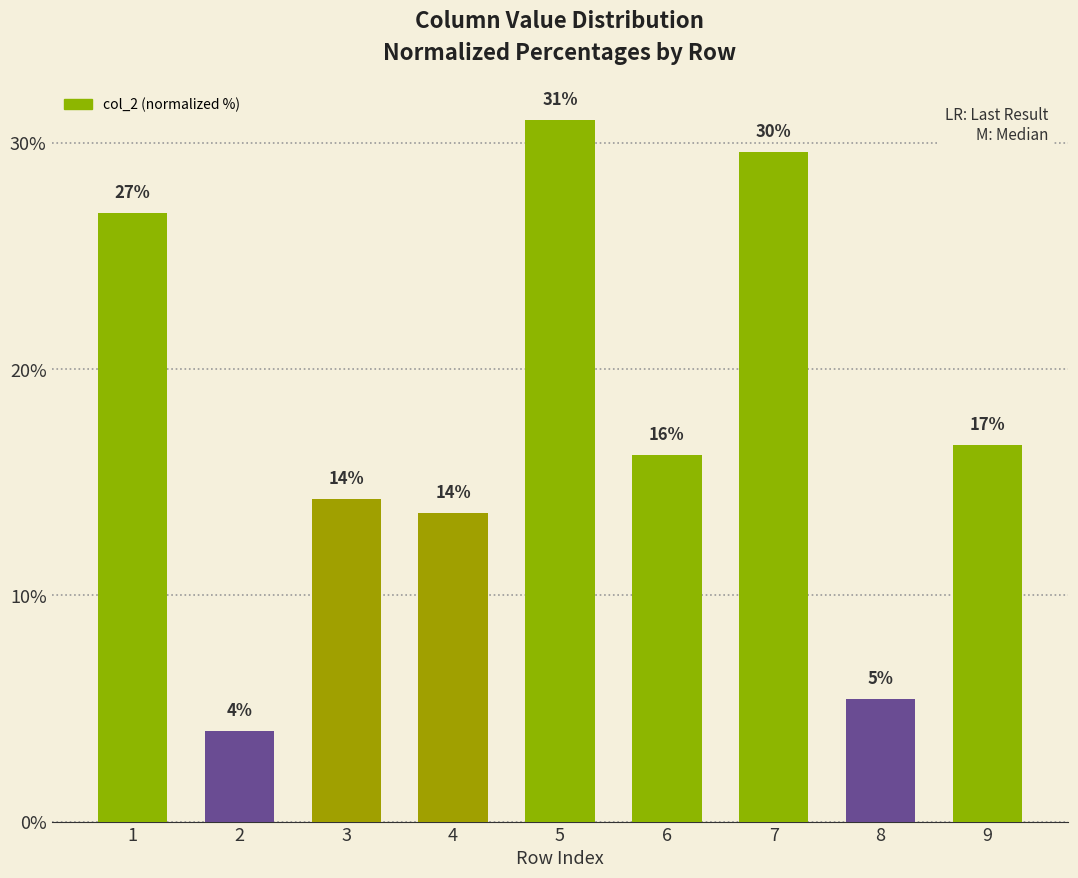

What is the value of the 3rd bar from the left?

14.3